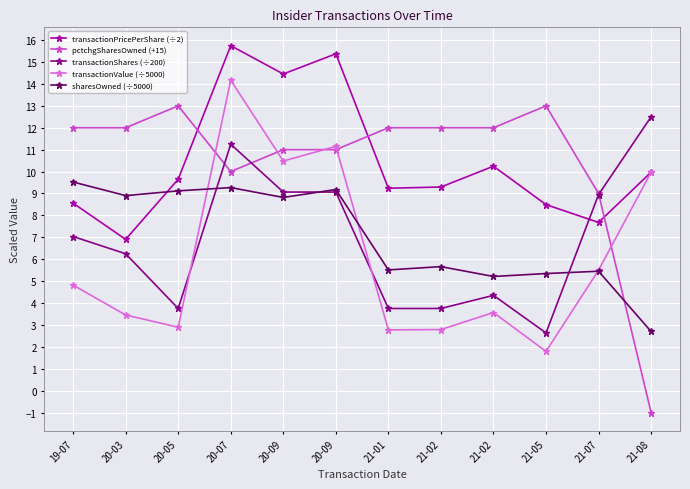

How many values in the transactionPricePerShare (÷2) series exceed 9?

8